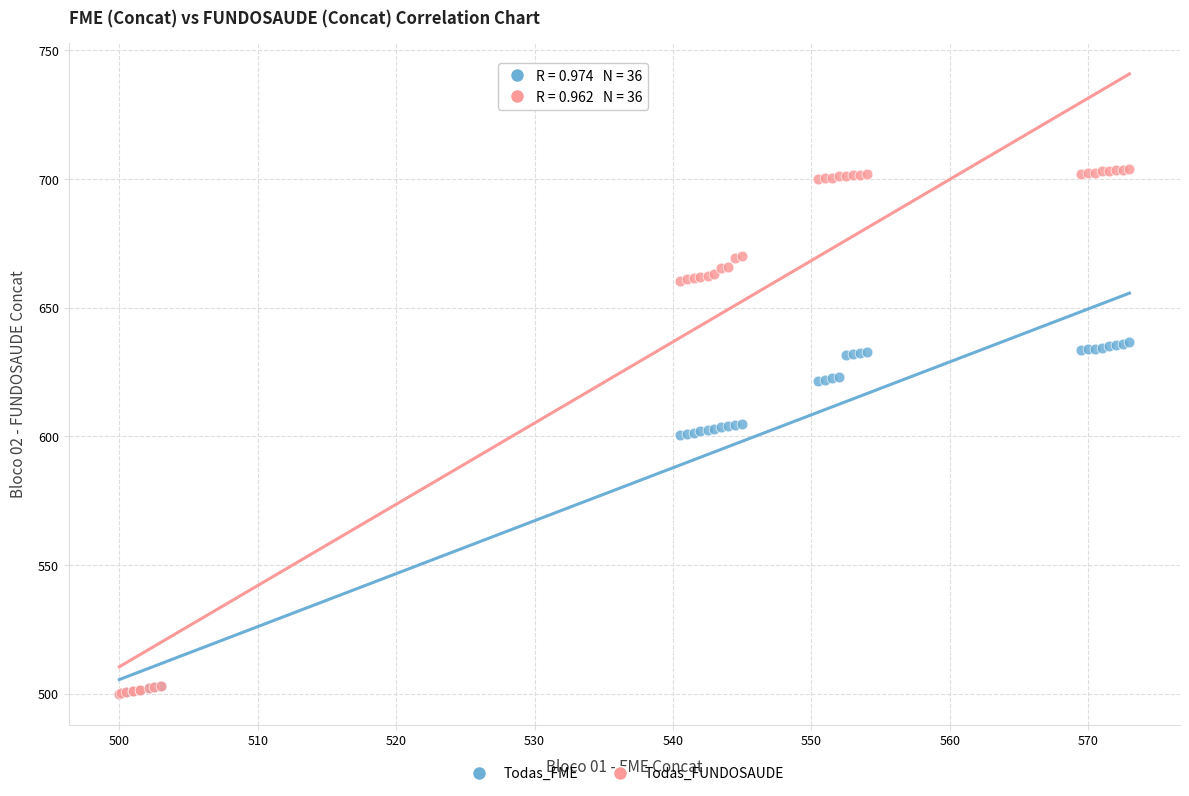

What are all the series names shown in the legend?

Todas_FME, Todas_FUNDOSAUDE